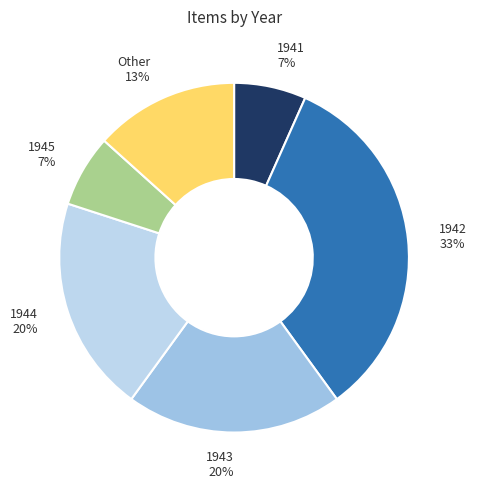

What is the largest slice in the pie chart?

1942